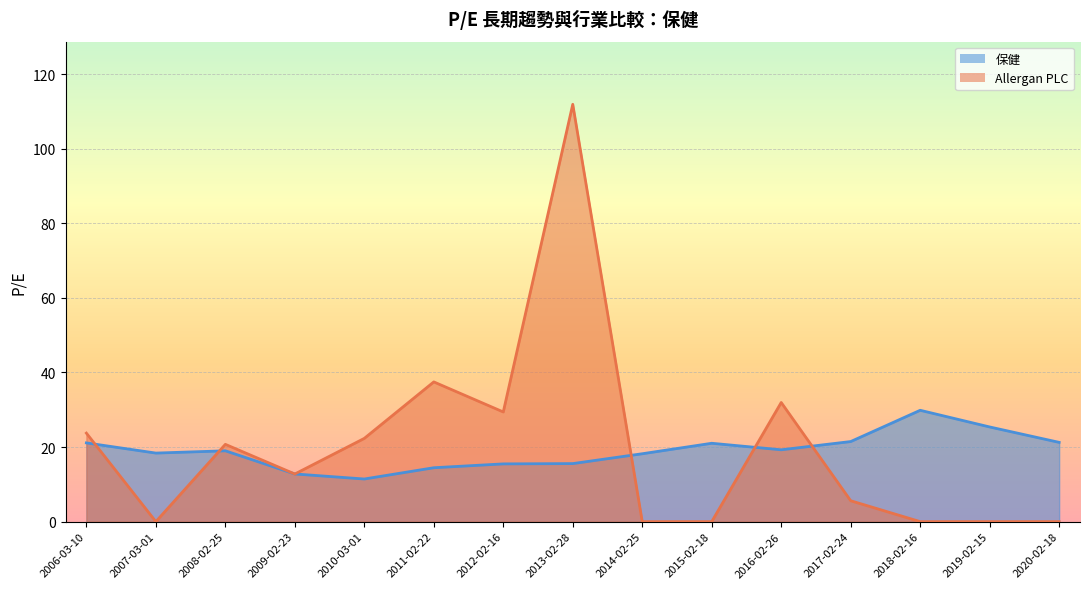

The value of Allergan PLC at 2016-02-26 is 52.5. True or false?

False